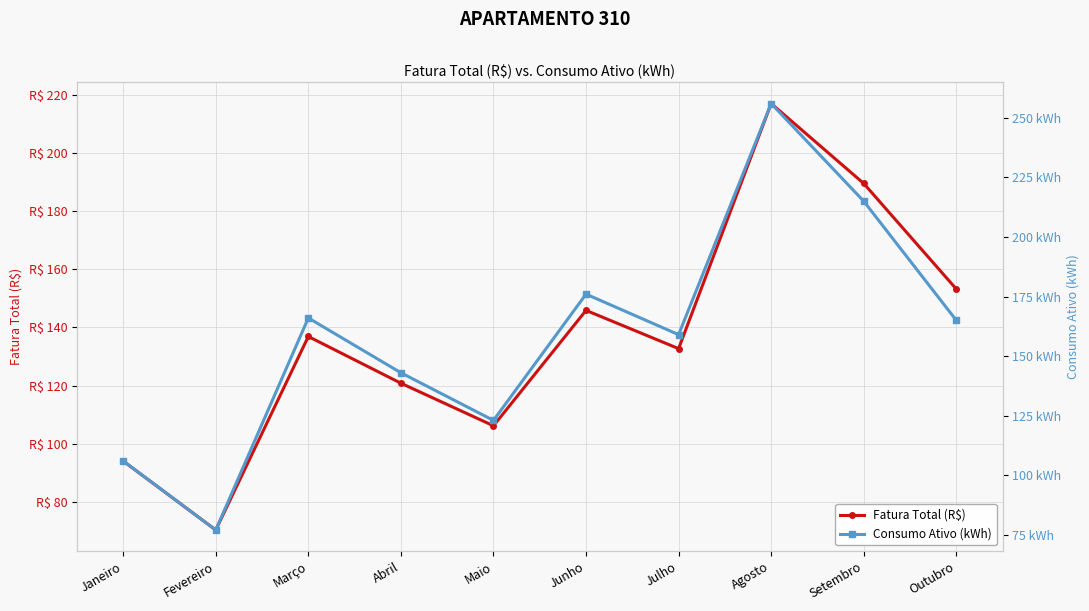

List the series in order of their overall mean, highest first.

Consumo Ativo (kWh), Fatura Total (R$)